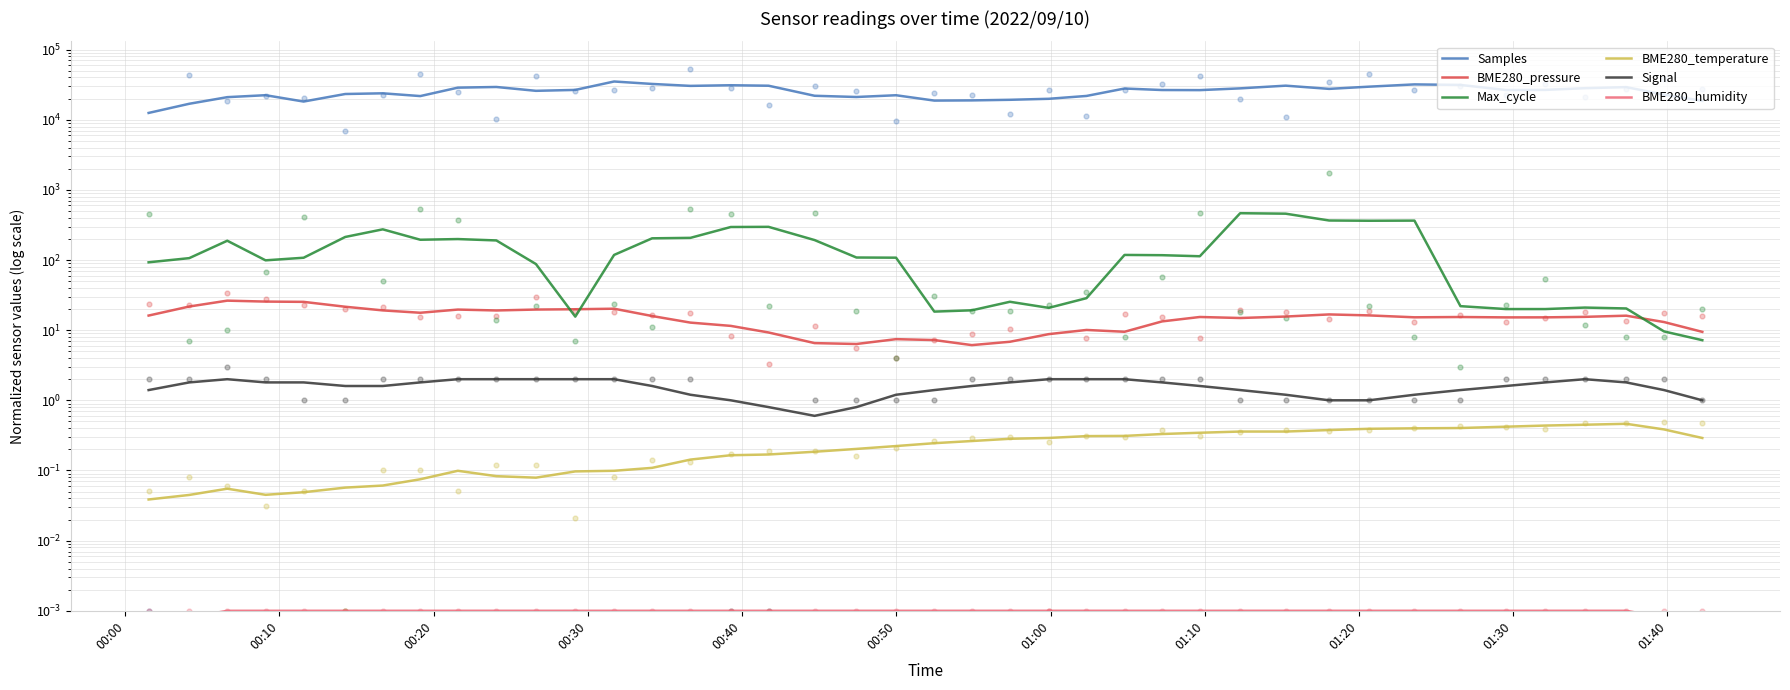

Which series has the largest total across all categories?

Samples